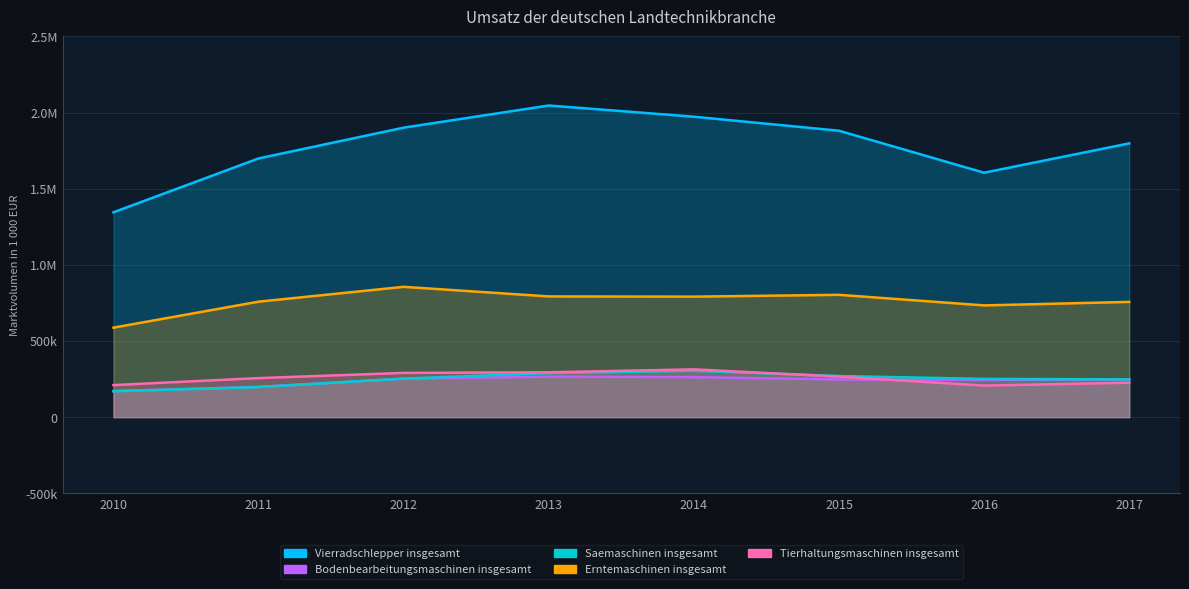

How many interior local valleys does the Erntemaschinen insgesamt series have?

2